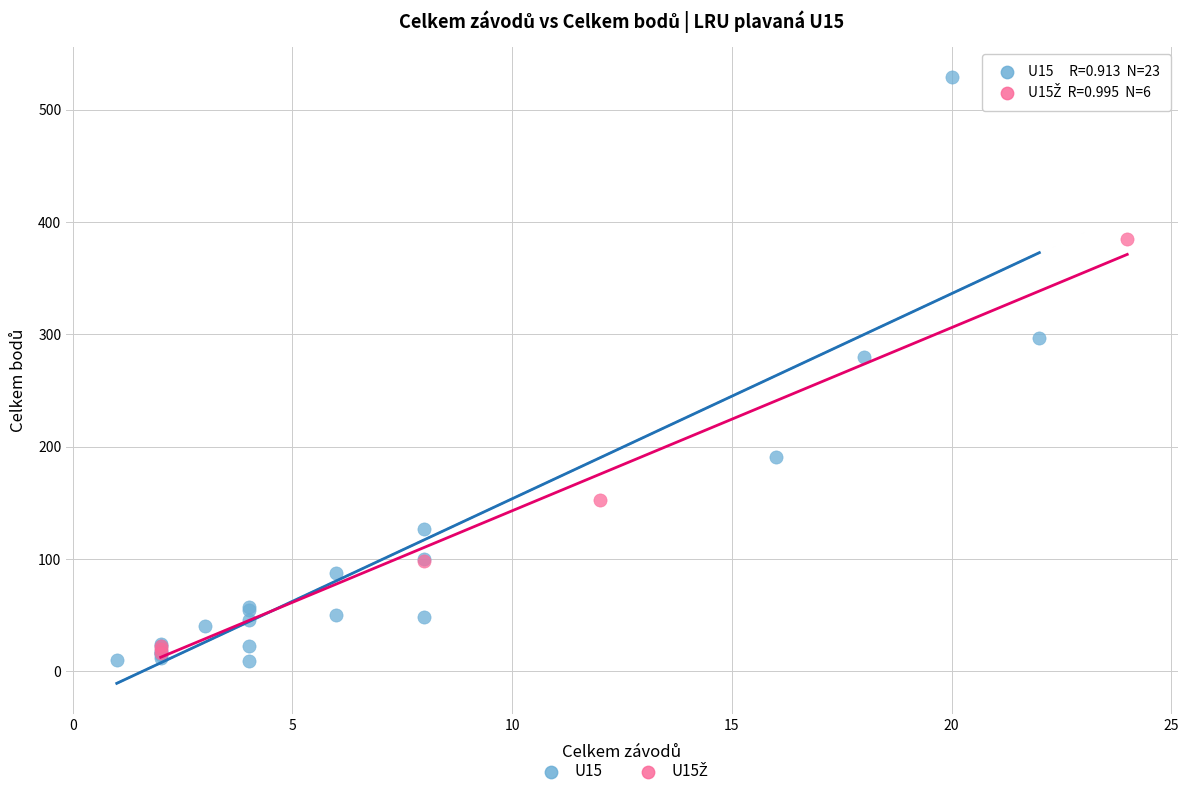

Which series has the largest Y range (max minus min)?

U15